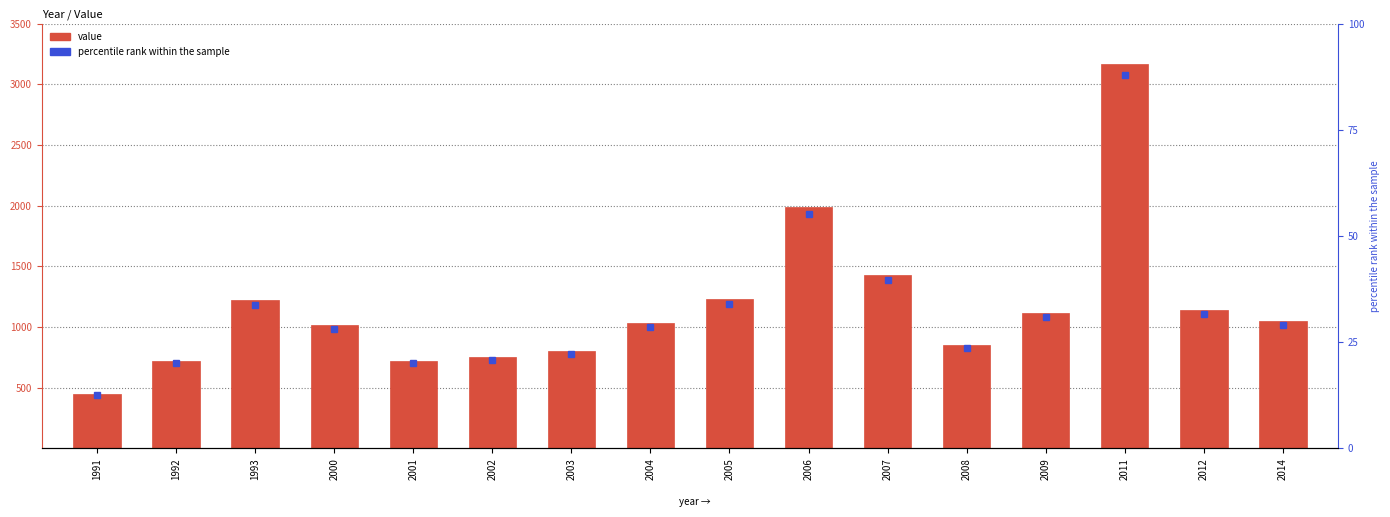

What is the value of the 5th bar from the left?

722.0